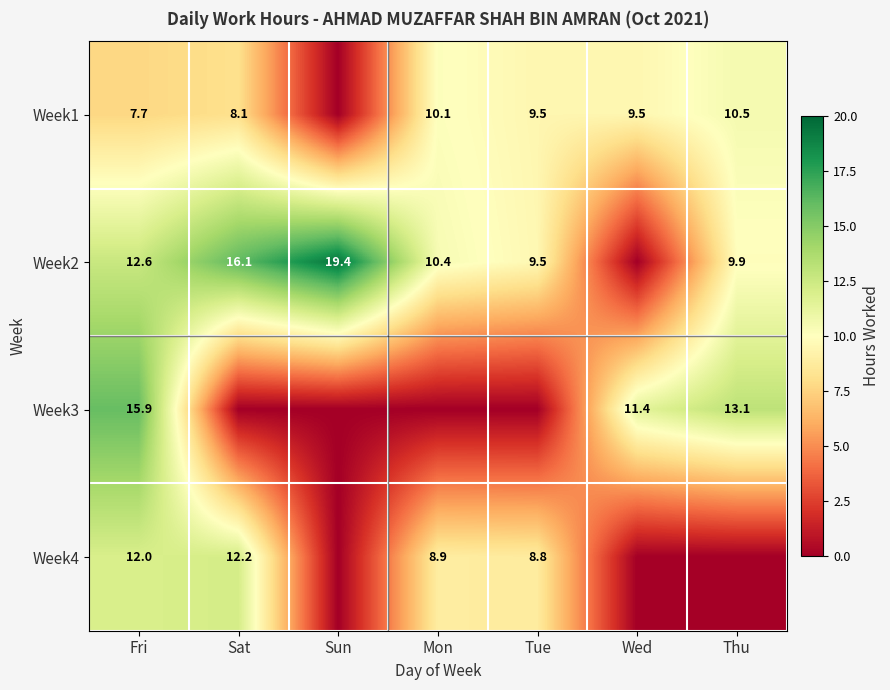

The value of Week1 at Fri is 7.7. True or false?

True